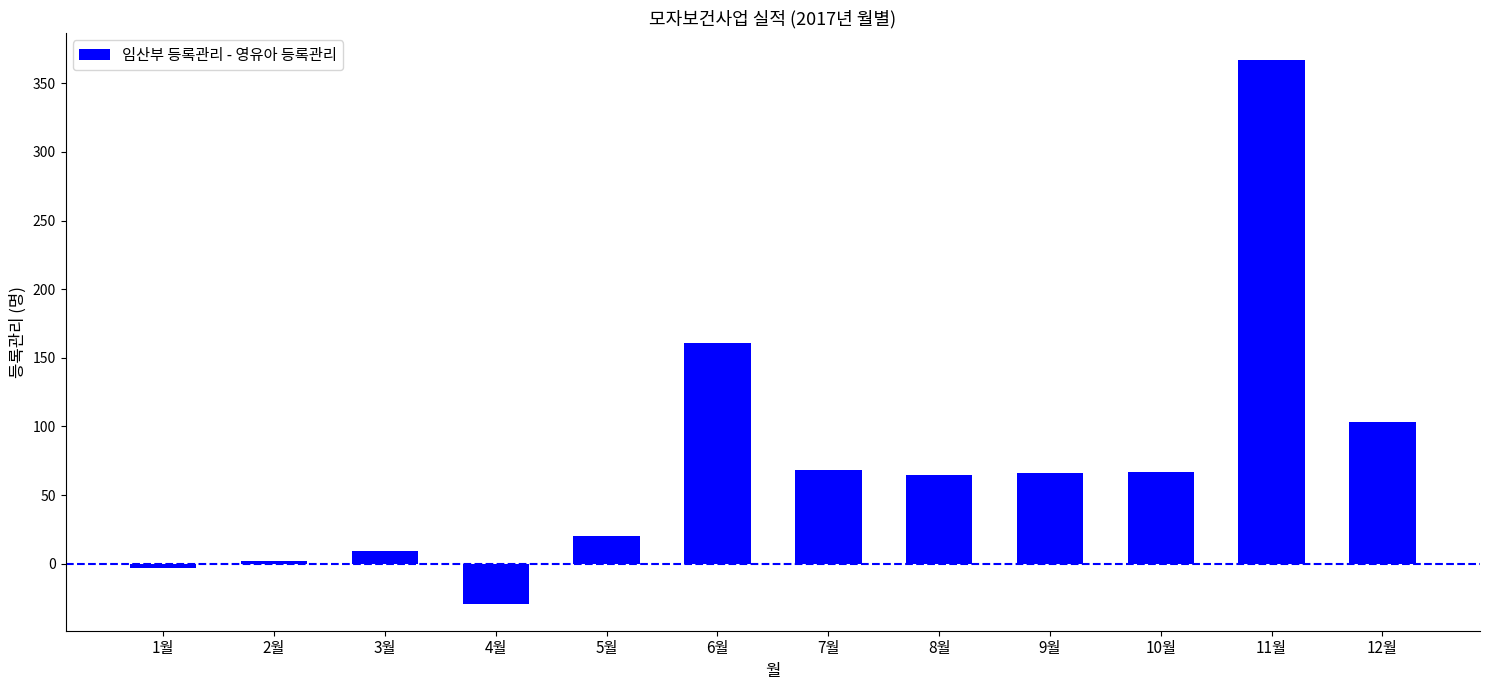

What is the difference between the maximum and minimum values?

396